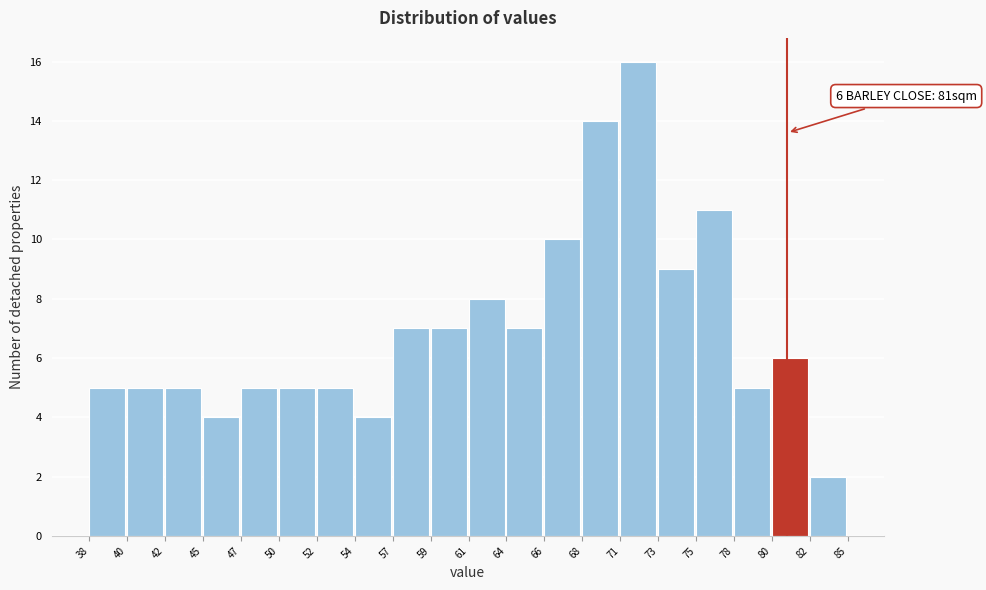

Which range on the x-axis has the tallest bar?

71 to 73